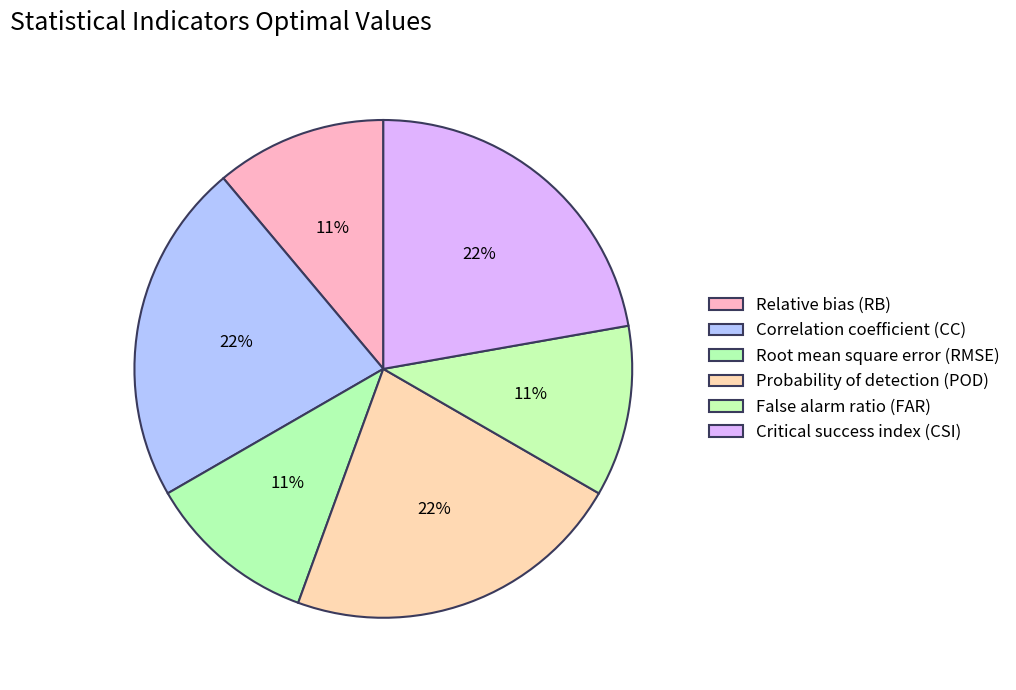

Which category has the smallest portion of the pie?

Relative bias (RB)